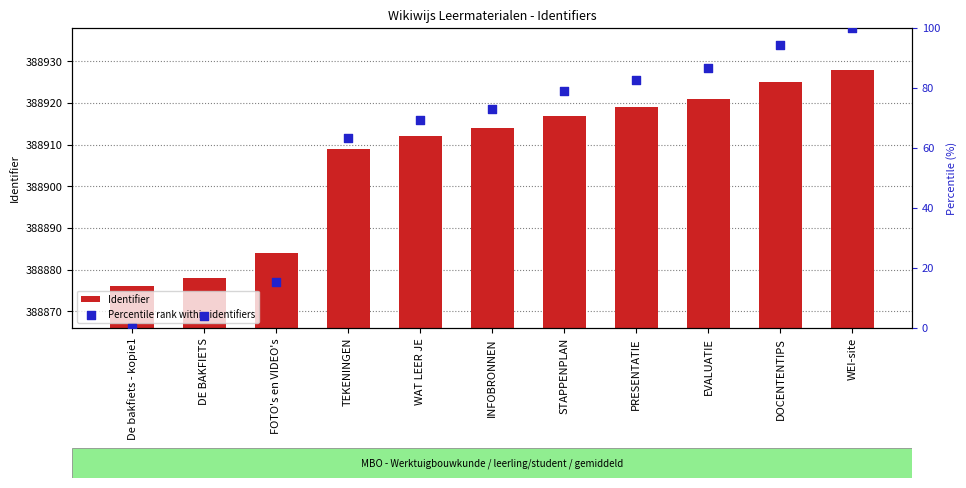

Which series contains the highest Y value?

Identifier